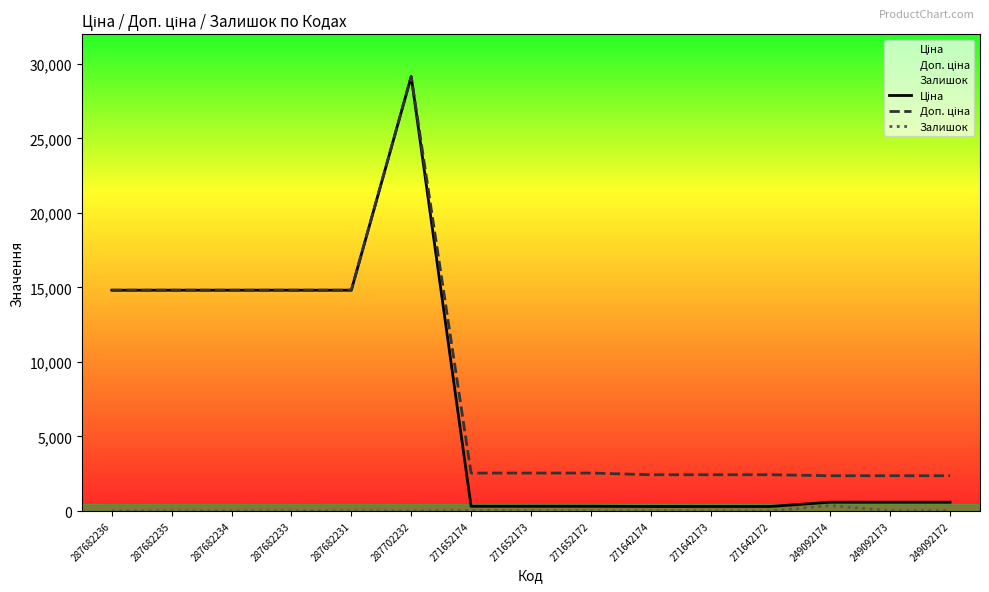

What are all the series names shown in the legend?

Ціна, Доп. ціна, Залишок